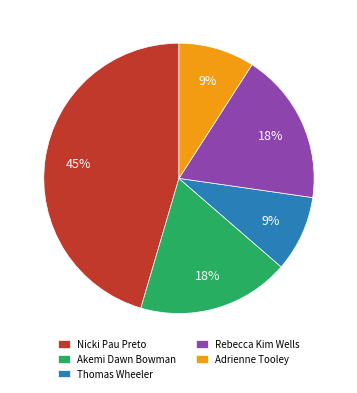

Count the number of slices in the pie.

5